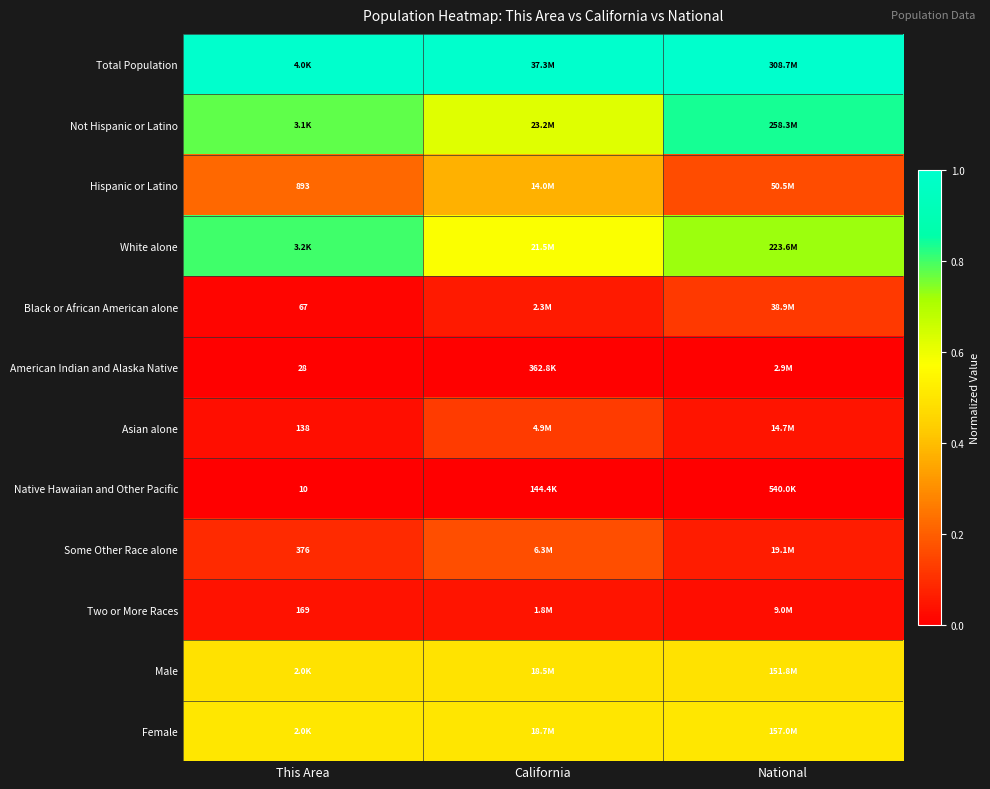

What is the maximum value shown in the chart?

1.0